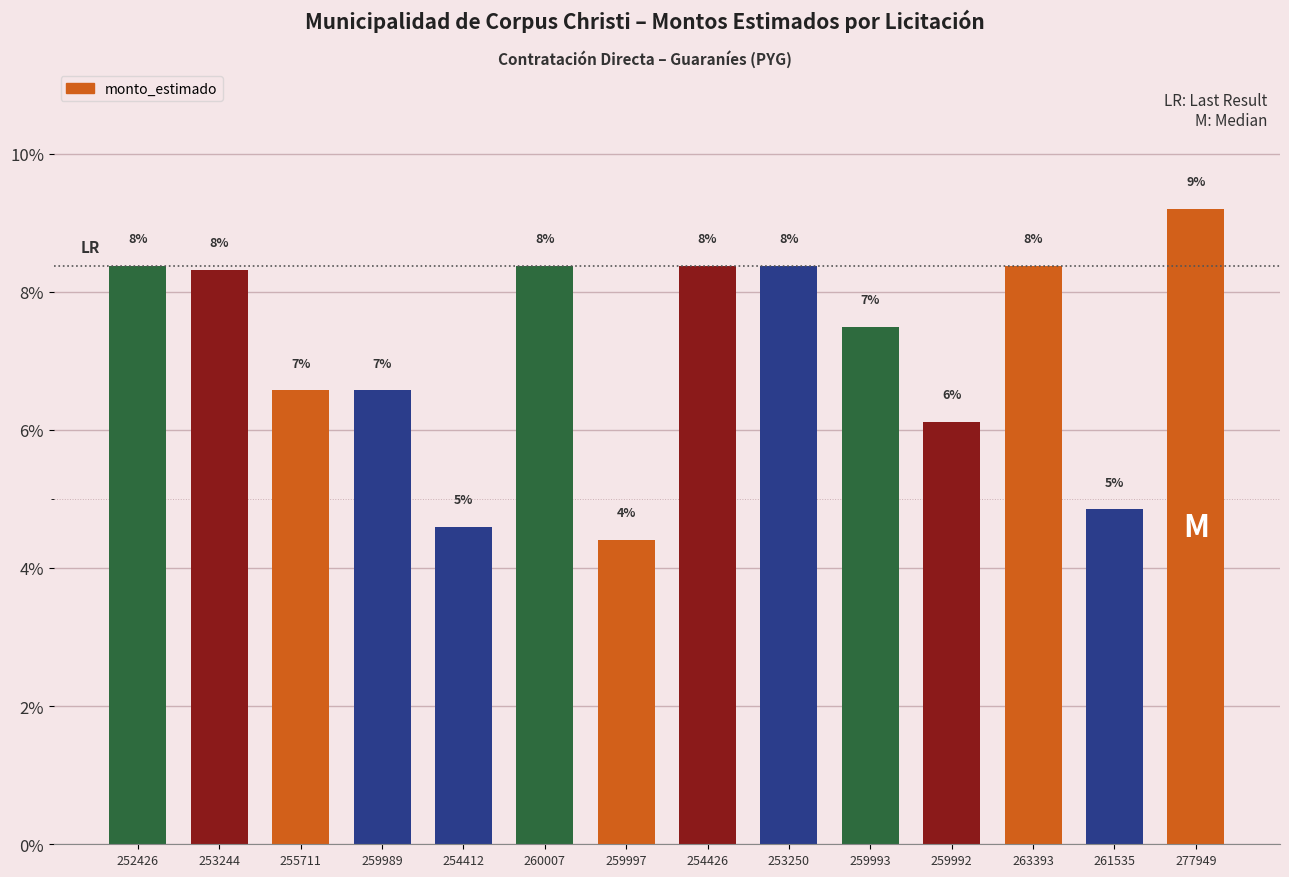

Are the bars horizontal?

No